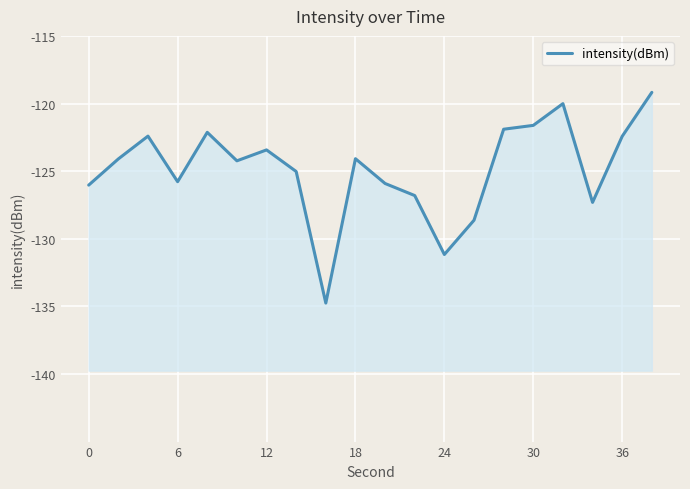

What is the sum of all values?

-2497.0